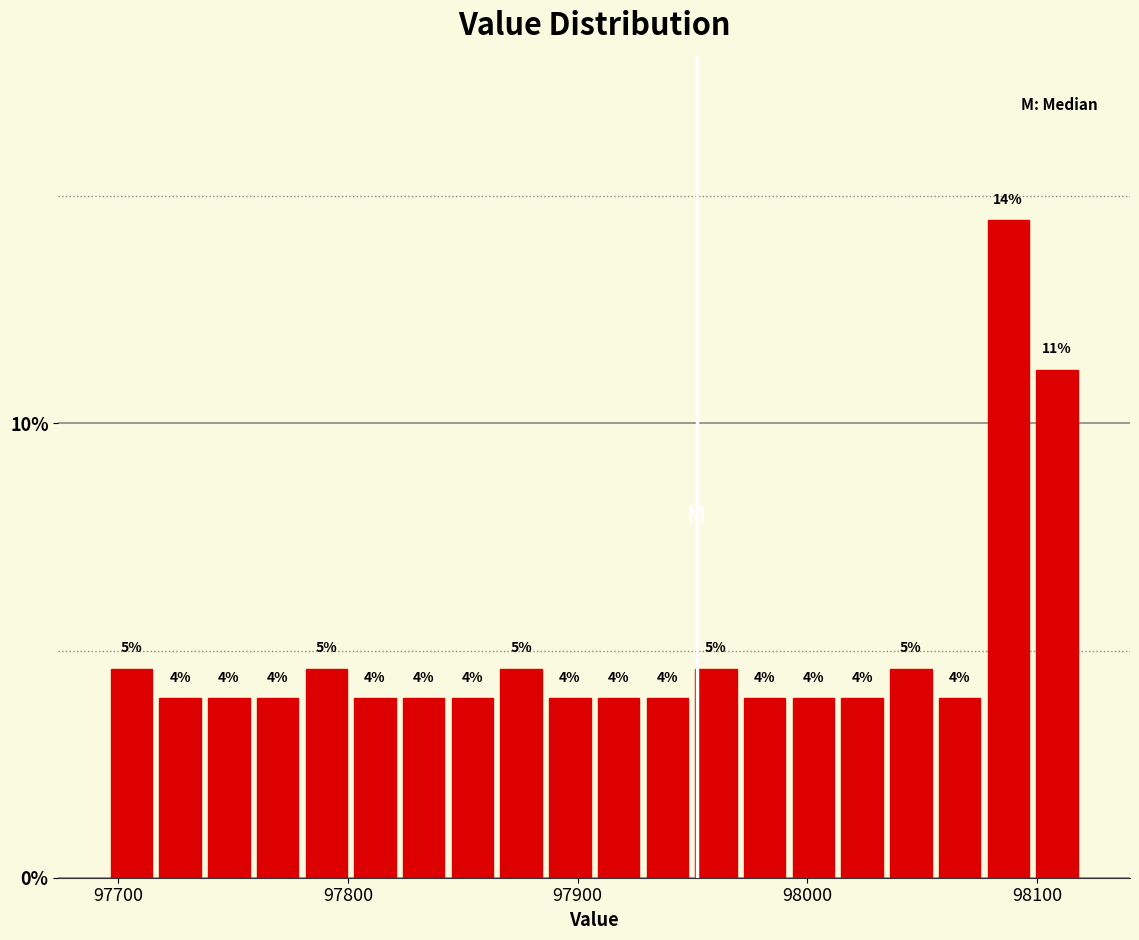

Around what value on the x-axis is the tallest bar? Give the approximate position of its centre, as read against the axis.

98090